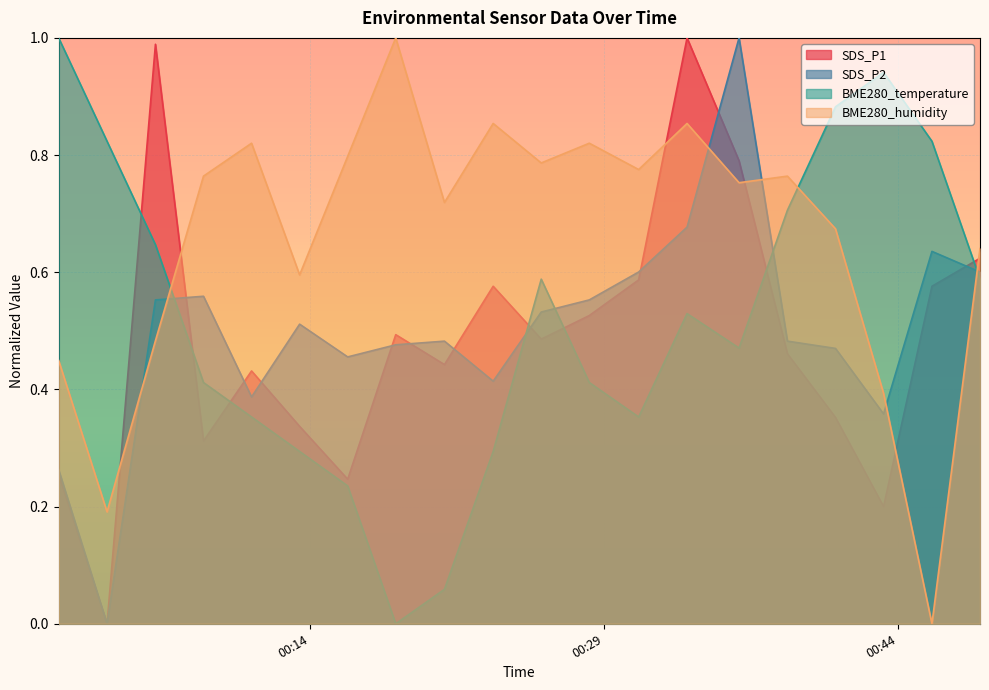

How many interior local peaks does the BME280_humidity series have?

6